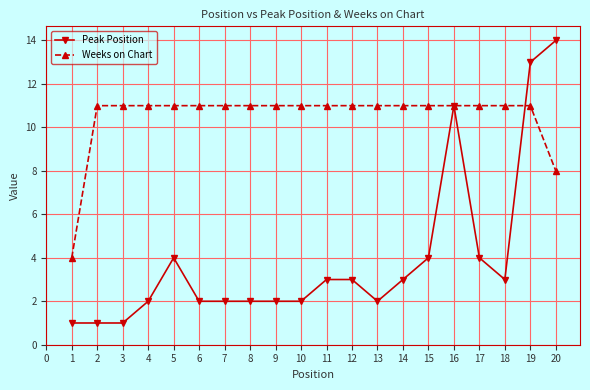

Rank the series at 11 from lowest to highest value.

Peak Position, Weeks on Chart